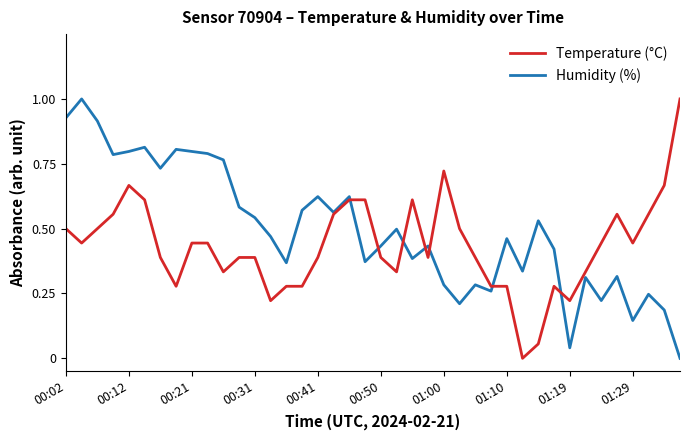

Which series has the largest total across all categories?

Humidity (%)